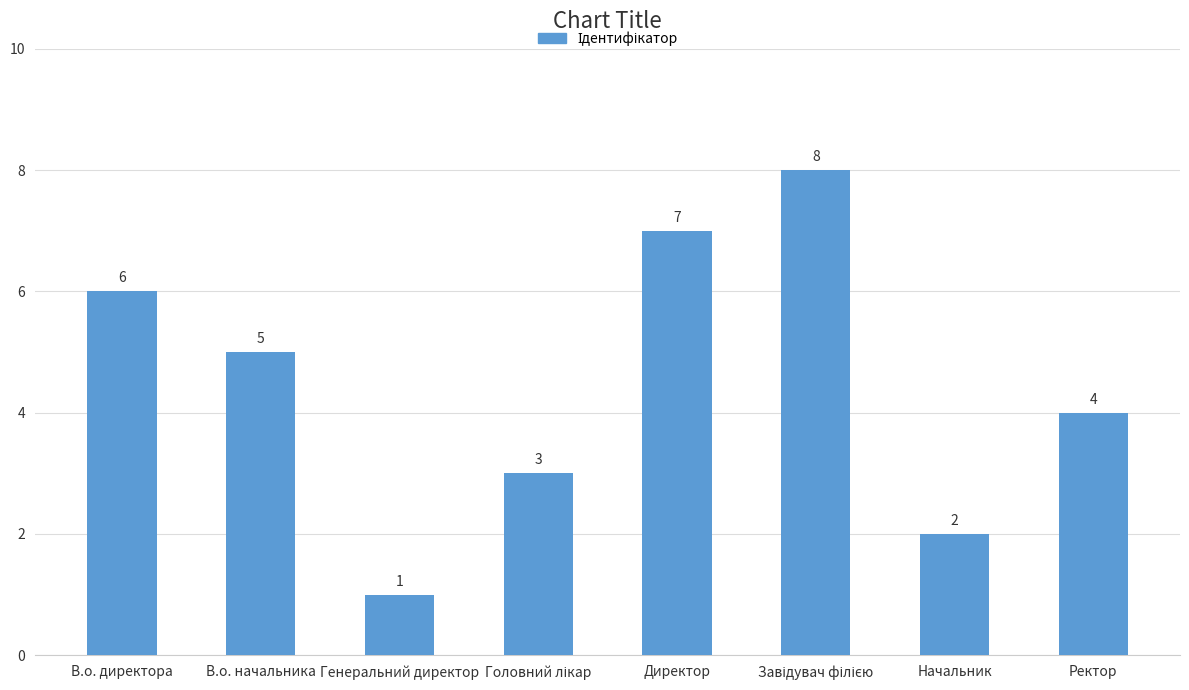

How many distinct data groups are displayed?

1